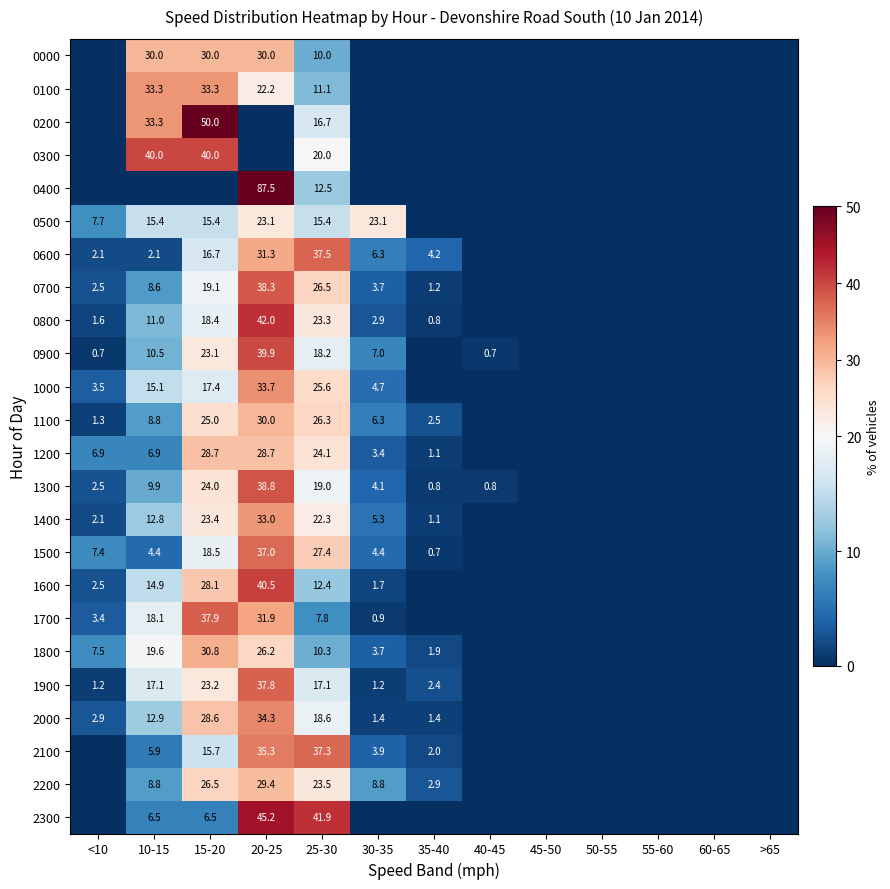

What is the sum of the 2000 values at 15-20 and <10?

31.5